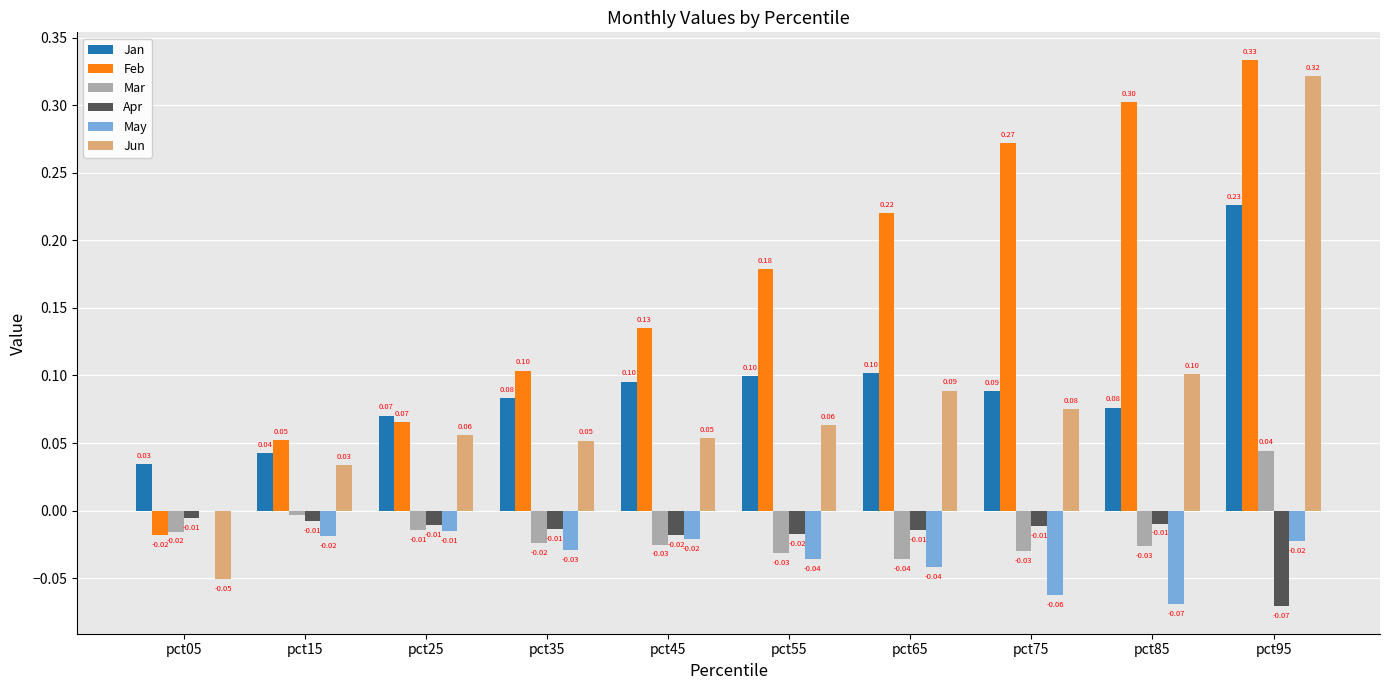

What is the sum of all Jan values?

0.9